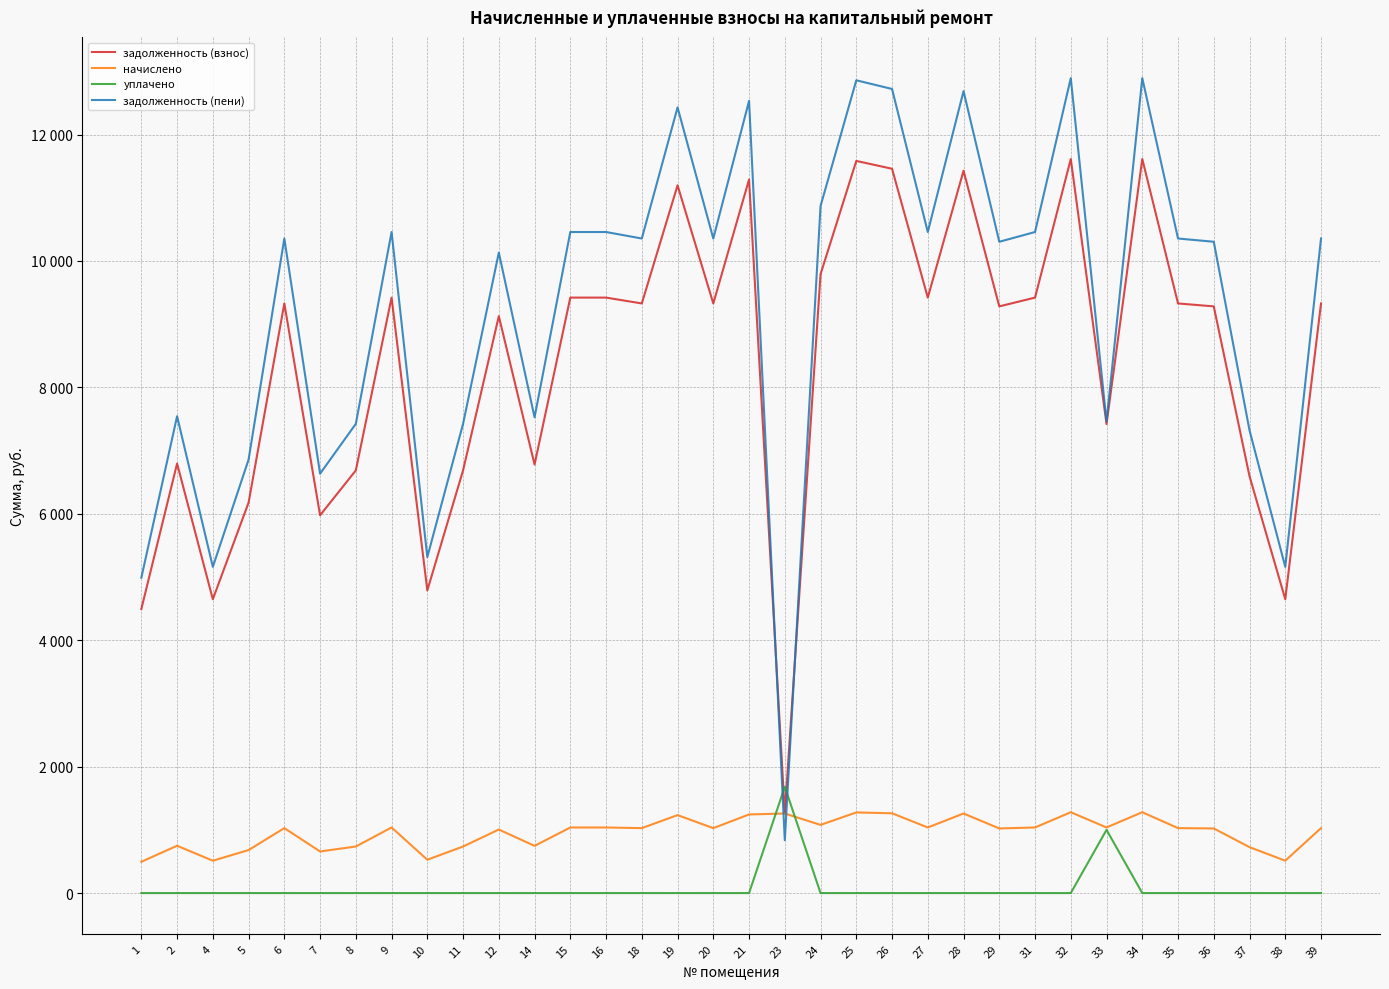

What are all the series names shown in the legend?

задолженность (взнос), начислено, уплачено, задолженность (пени)